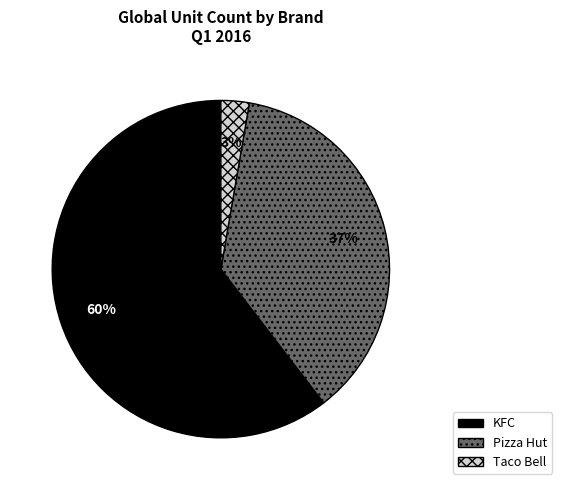

To the nearest percent, what is the average slice percentage?

33%